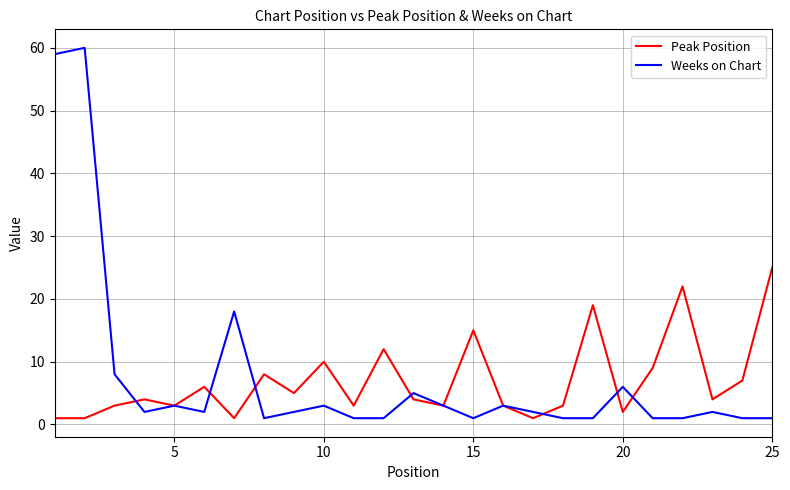

List the series in order of their peak value, highest first.

Weeks on Chart, Peak Position